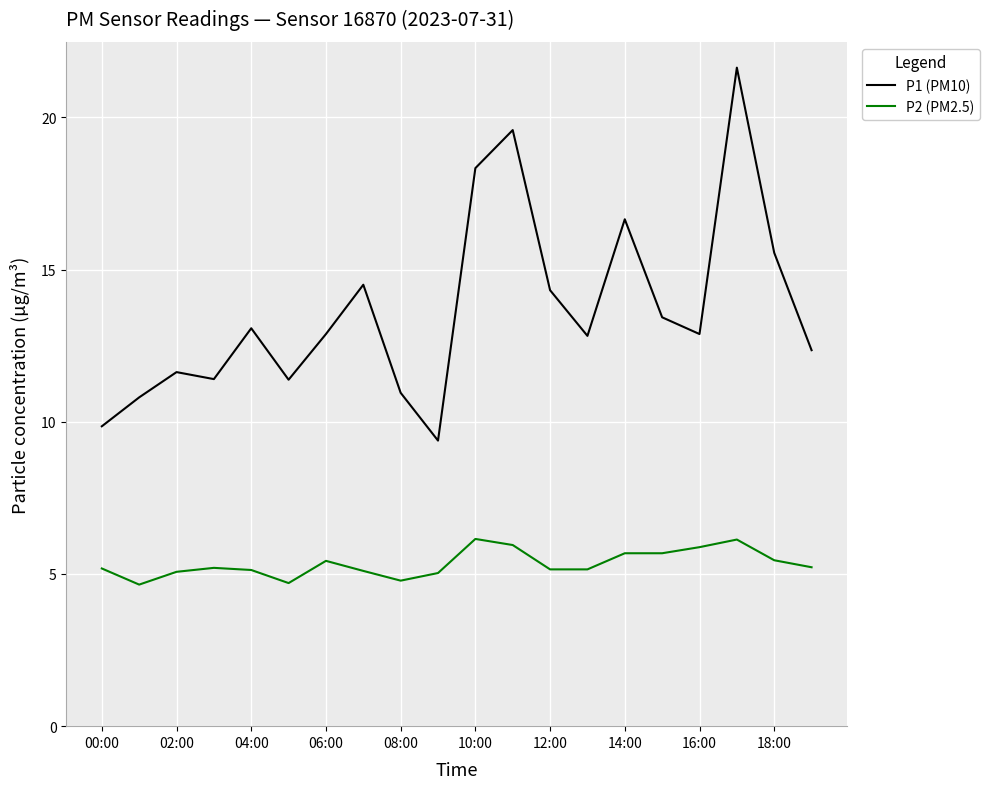

List the series in order of their overall mean, highest first.

P1 (PM10), P2 (PM2.5)